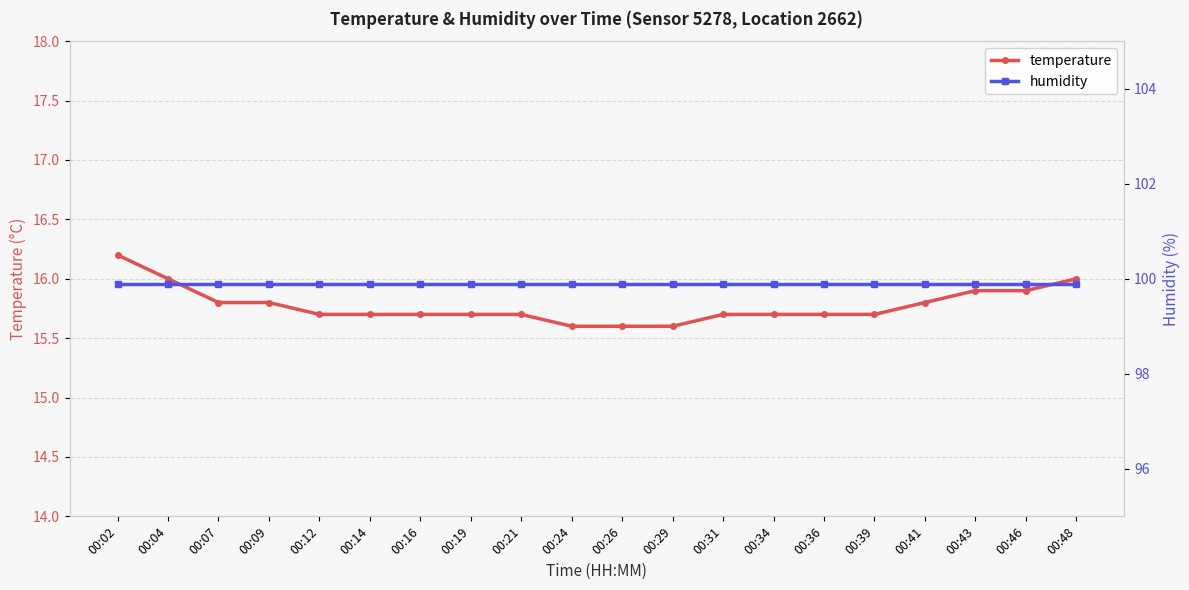

Which series has the largest range (max minus min)?

temperature